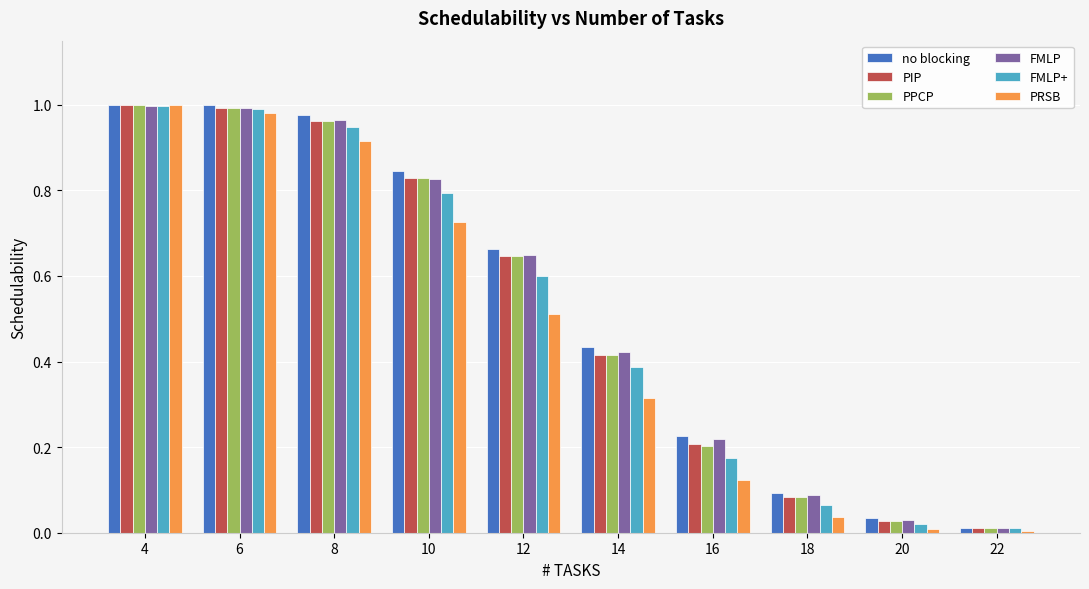

Is the value of FMLP at 6 greater than the value of no blocking at 10?

Yes